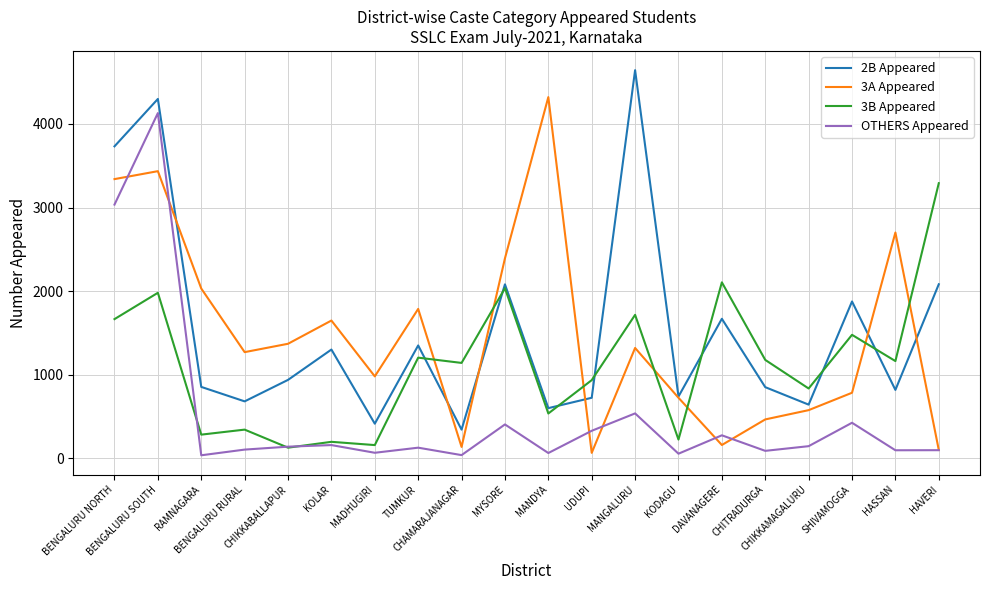

True or false: 3B Appeared and 3A Appeared intersect in this chart.

True